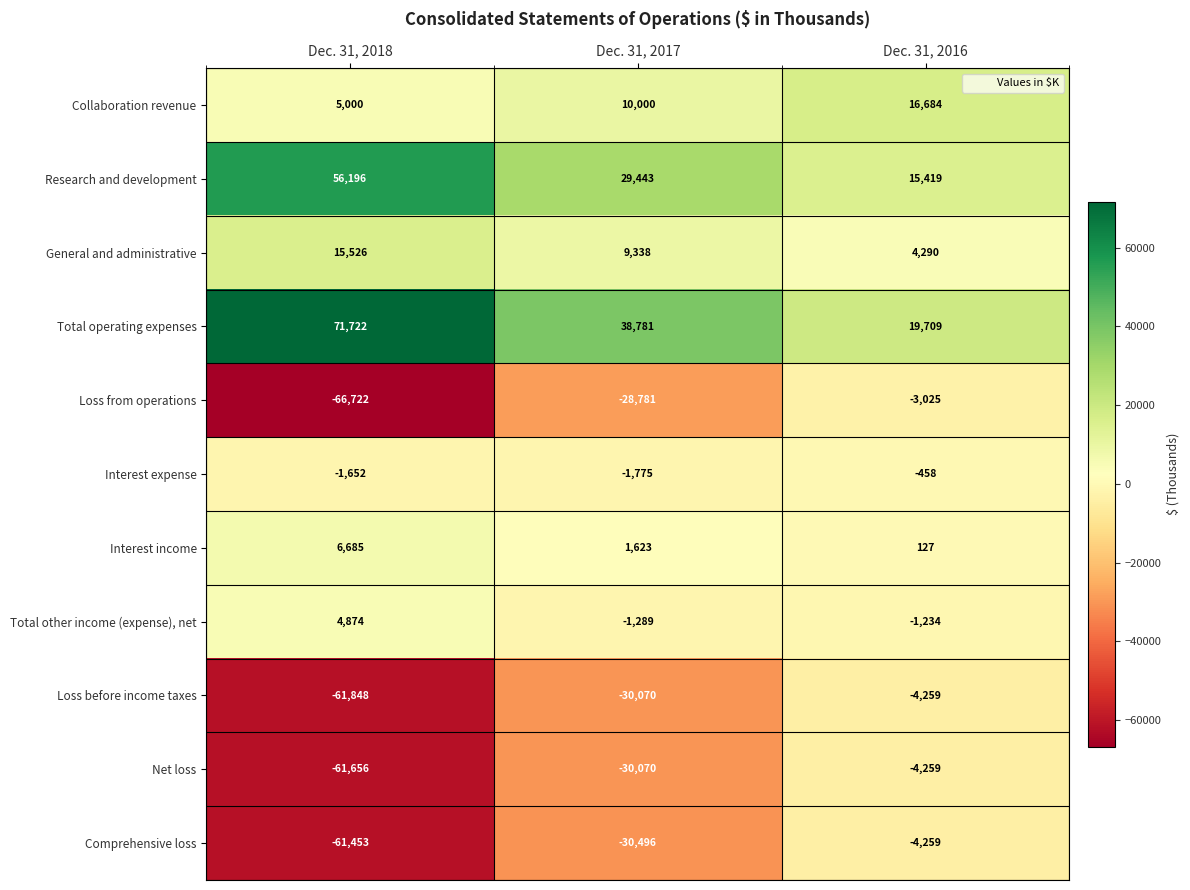

At which category does the chart reach its minimum across all series?

Dec. 31, 2018